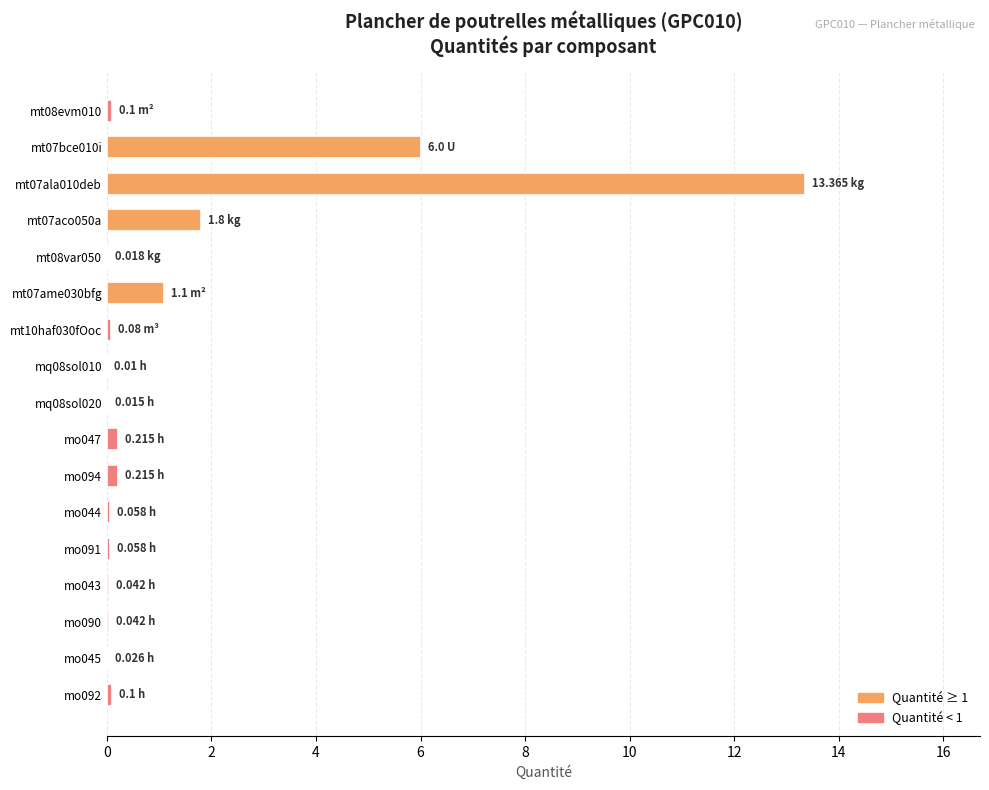

Which label corresponds to the largest value in the chart?

mt07ala010deb